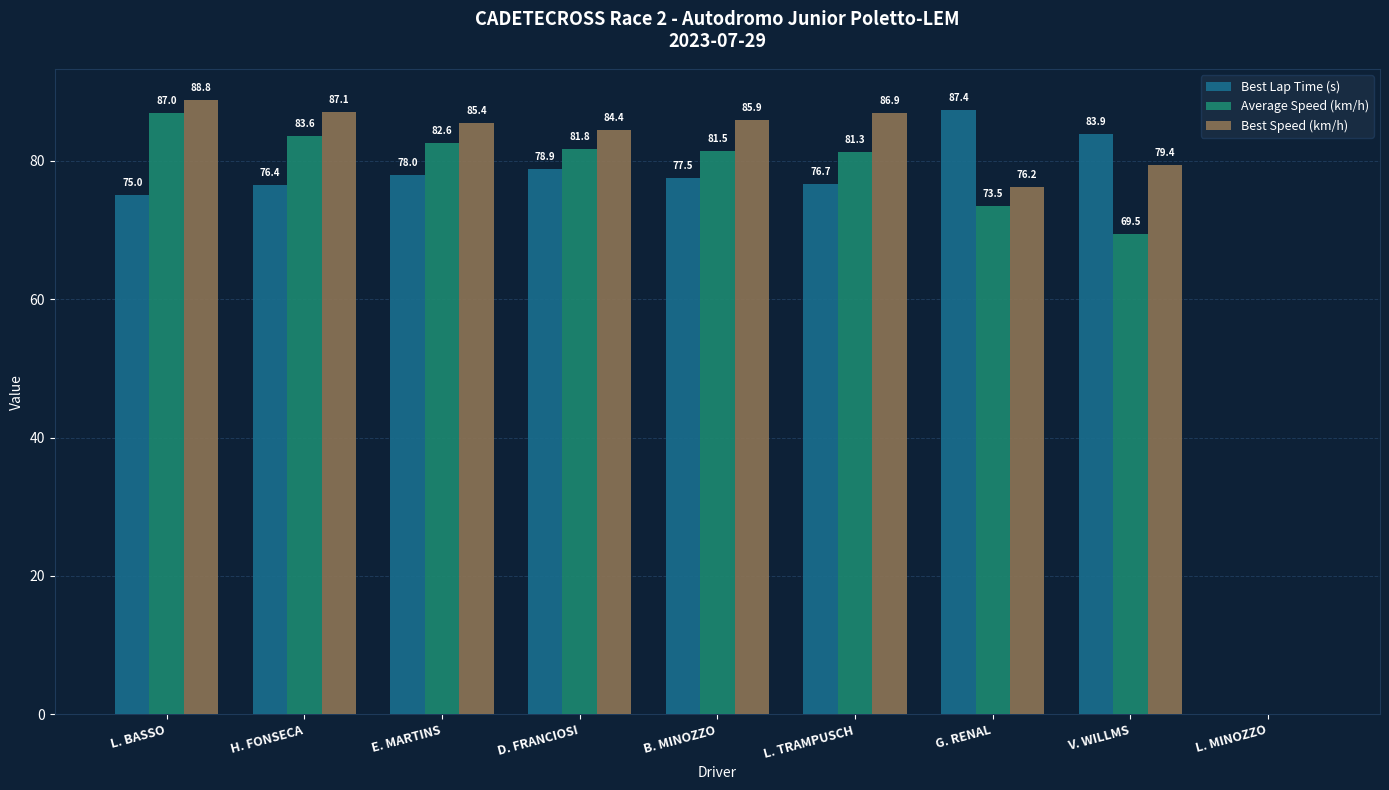

Are the bars grouped side by side (vs. stacked)?

Yes